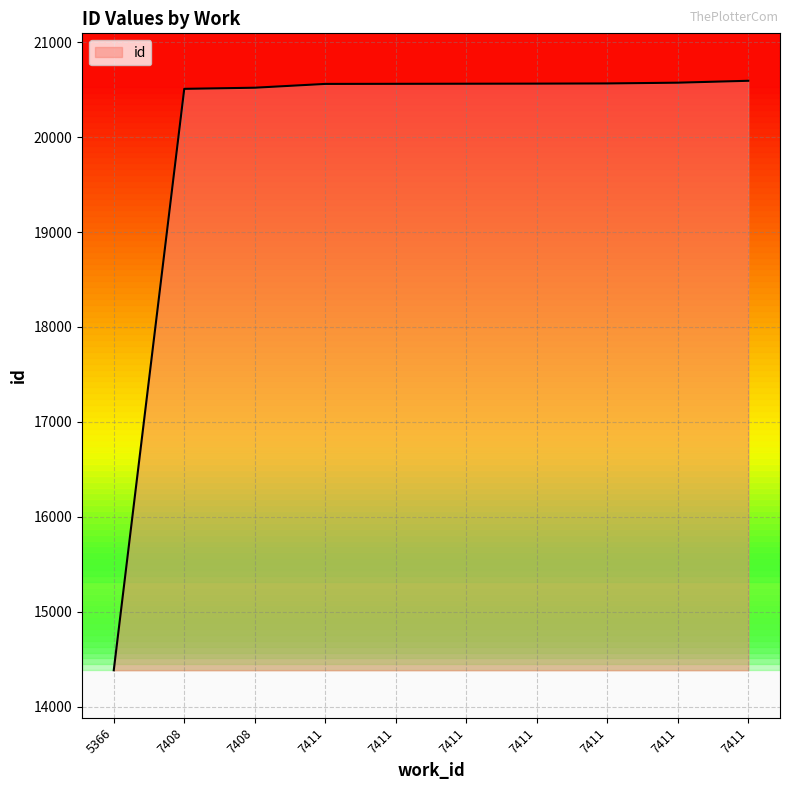

Approximately how many times larger is the value at 7411 compared to 7411?

1.0